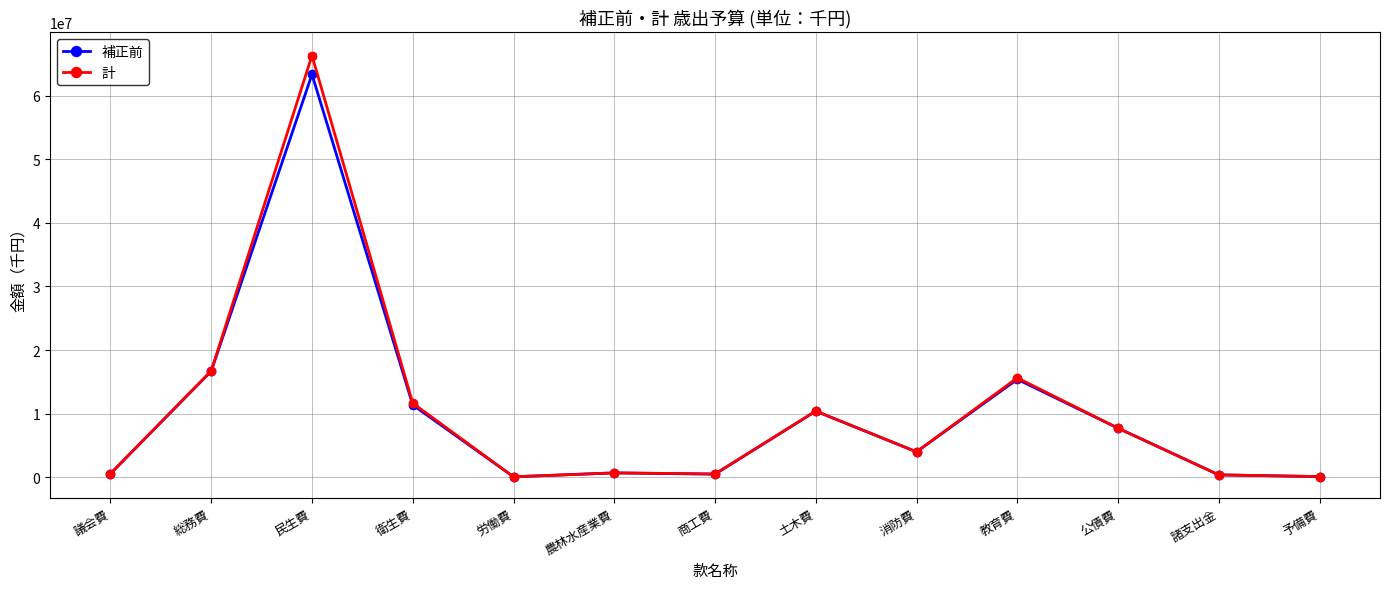

What is the difference between the highest and lowest values at 土木費?

16870